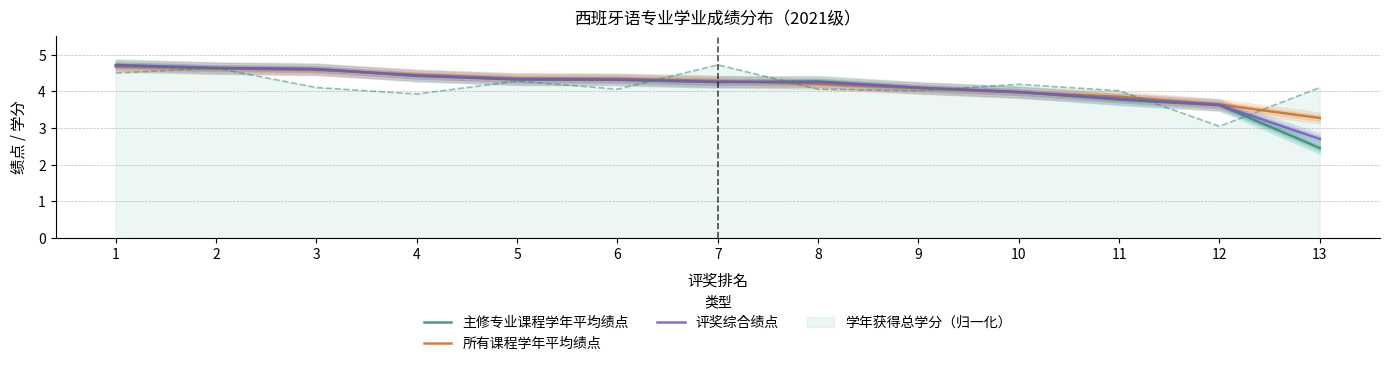

What is the sum of the 所有课程学年平均绩点 values at 13 and 6?

7.6